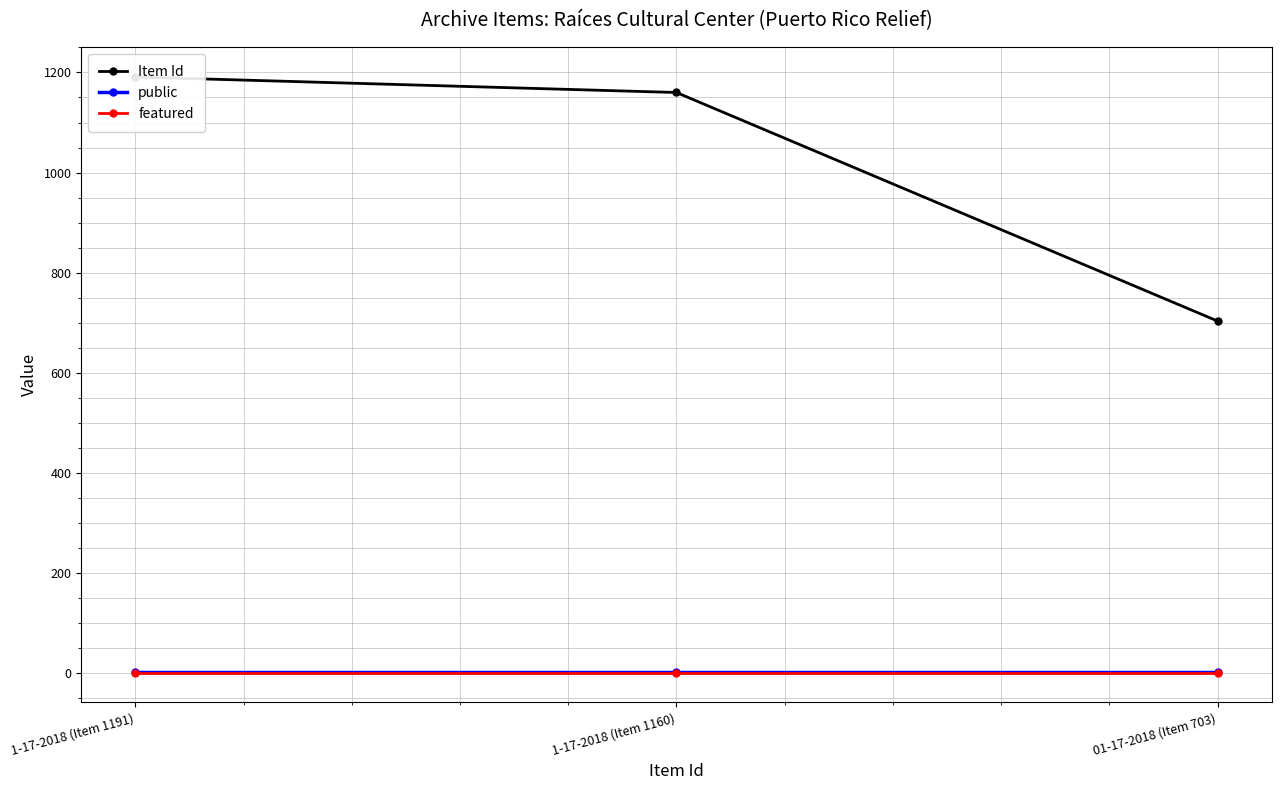

Which series has the largest total across all categories?

Item Id